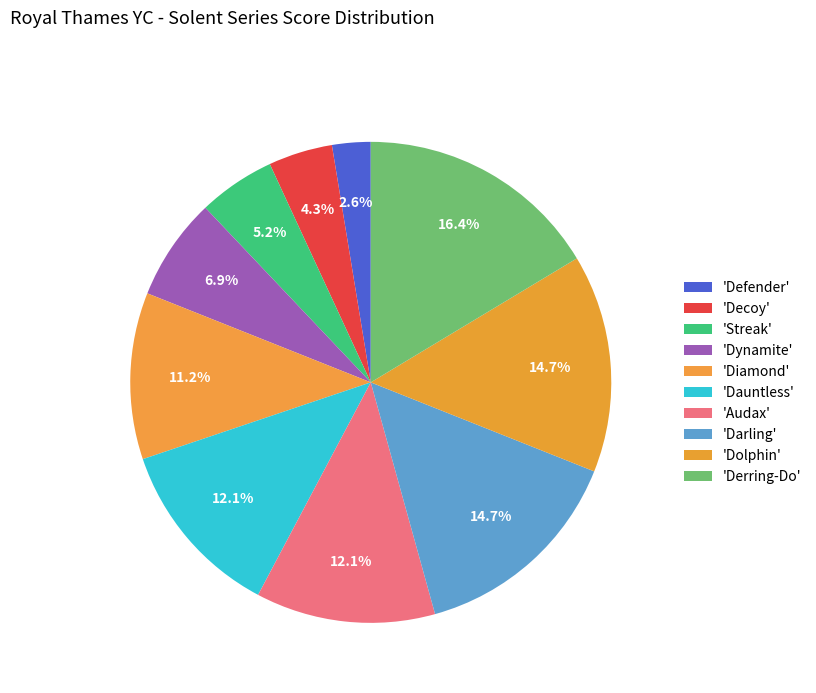

Count the number of slices in the pie.

10